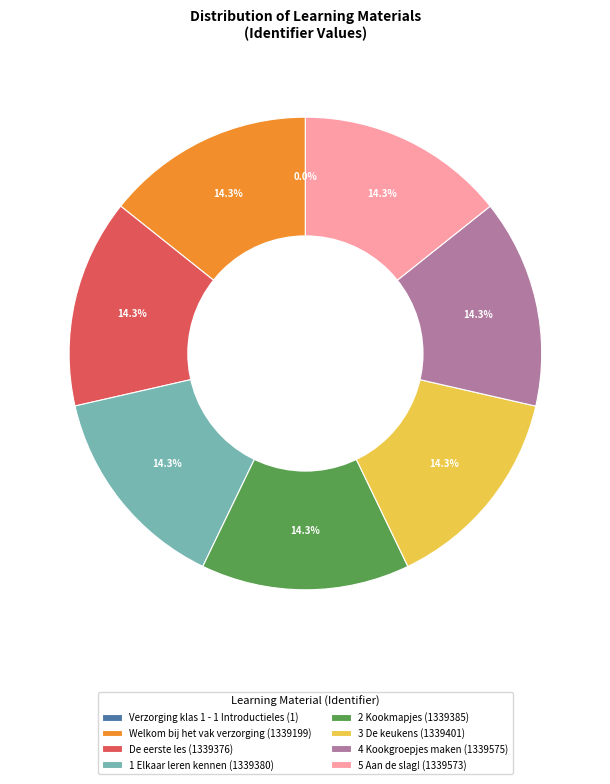

Does 4 Kookgroepjes maken represent more than half of the total?

No